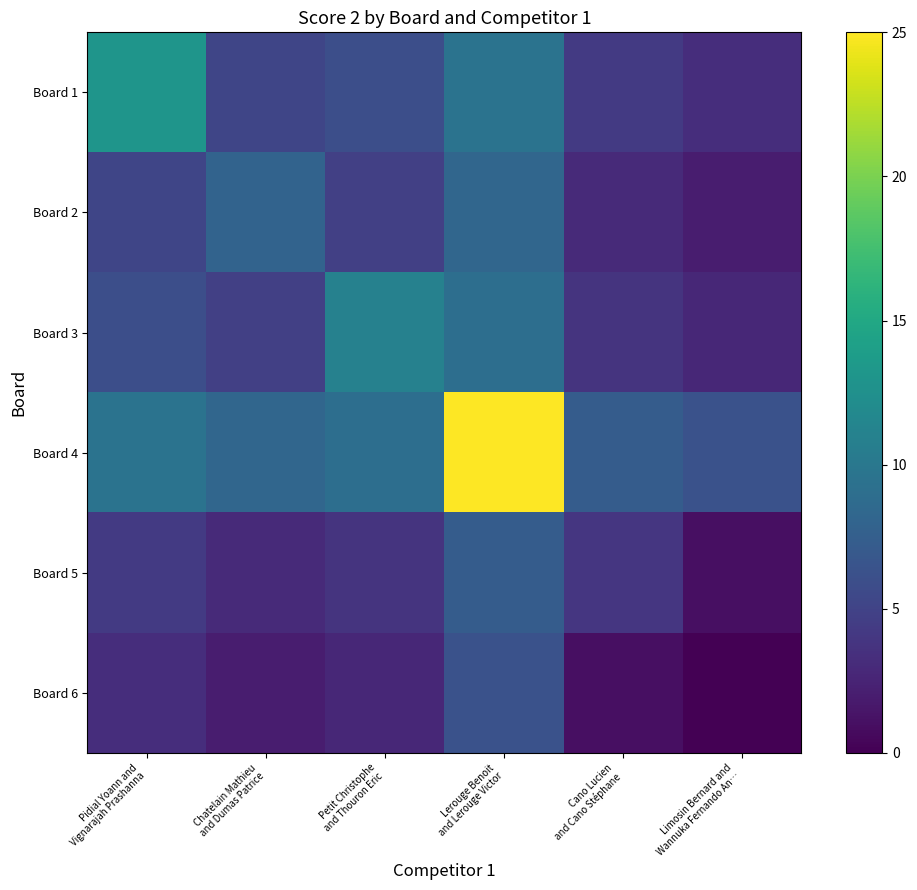

Reading left to right, list all the values displayed in this chart.

Board 1: Pidial Yoann and
Vignarajah Prashanna=13.0	Chatelain Mathieu
and Dumas Patrice=5.2	Petit Christophe
and Thouron Eric=6.0	Lerouge Benoit
and Lerouge Victor=9.5	Cano Lucien
and Cano Stéphane=4.2	Limosin Bernard and
Wannuka Fernando An…=3.2
Board 2: Pidial Yoann and
Vignarajah Prashanna=5.2	Chatelain Mathieu
and Dumas Patrice=8.0	Petit Christophe
and Thouron Eric=4.8	Lerouge Benoit
and Lerouge Victor=8.2	Cano Lucien
and Cano Stéphane=3.0	Limosin Bernard and
Wannuka Fernando An…=2.0
Board 3: Pidial Yoann and
Vignarajah Prashanna=6.0	Chatelain Mathieu
and Dumas Patrice=4.8	Petit Christophe
and Thouron Eric=11.0	Lerouge Benoit
and Lerouge Victor=9.0	Cano Lucien
and Cano Stéphane=3.8	Limosin Bernard and
Wannuka Fernando An…=2.8
Board 4: Pidial Yoann and
Vignarajah Prashanna=9.5	Chatelain Mathieu
and Dumas Patrice=8.2	Petit Christophe
and Thouron Eric=9.0	Lerouge Benoit
and Lerouge Victor=25.0	Cano Lucien
and Cano Stéphane=7.2	Limosin Bernard and
Wannuka Fernando An…=6.2
Board 5: Pidial Yoann and
Vignarajah Prashanna=4.2	Chatelain Mathieu
and Dumas Patrice=3.0	Petit Christophe
and Thouron Eric=3.8	Lerouge Benoit
and Lerouge Victor=7.2	Cano Lucien
and Cano Stéphane=4.0	Limosin Bernard and
Wannuka Fernando An…=1.0
Board 6: Pidial Yoann and
Vignarajah Prashanna=3.2	Chatelain Mathieu
and Dumas Patrice=2.0	Petit Christophe
and Thouron Eric=2.8	Lerouge Benoit
and Lerouge Victor=6.2	Cano Lucien
and Cano Stéphane=1.0	Limosin Bernard and
Wannuka Fernando An…=0.0